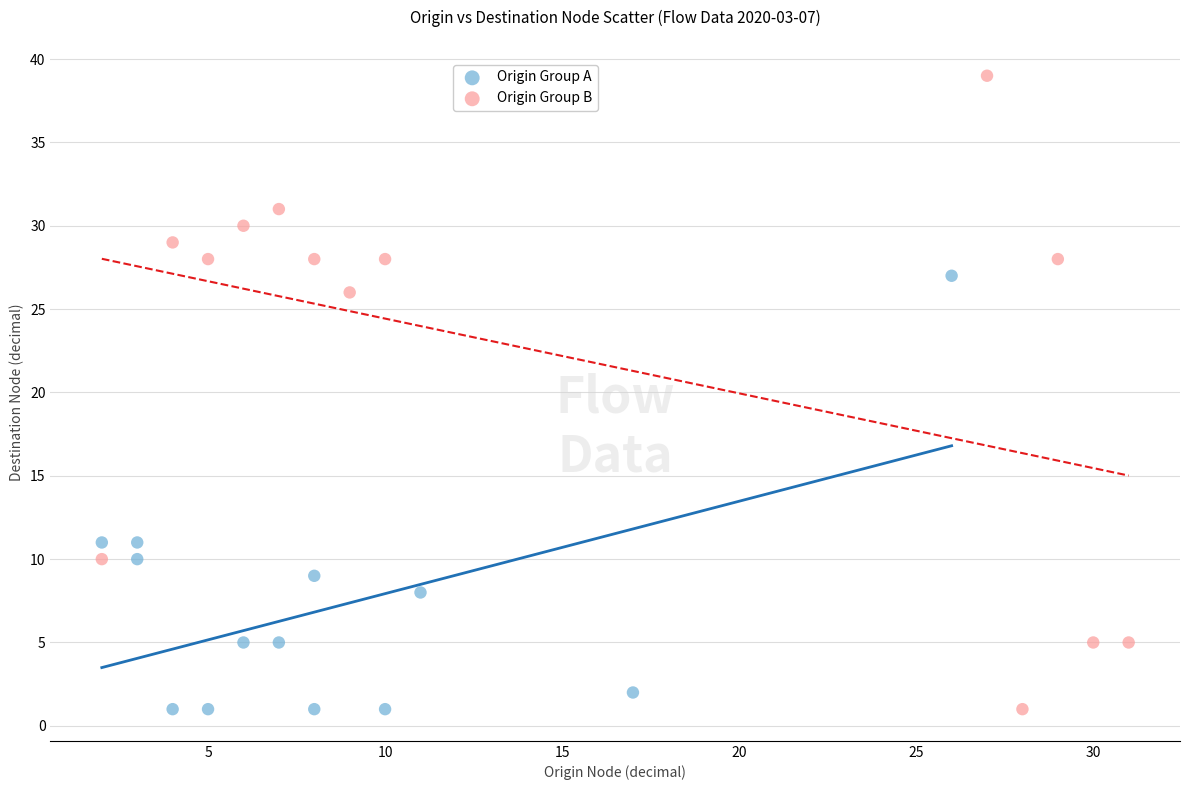

Which series has the largest Y range (max minus min)?

Origin Group B